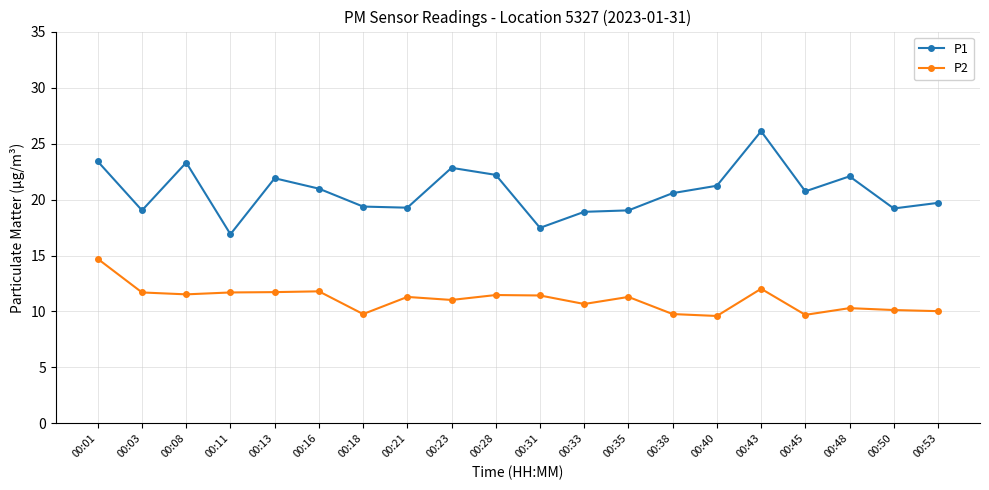

Which series has the largest total across all categories?

P1